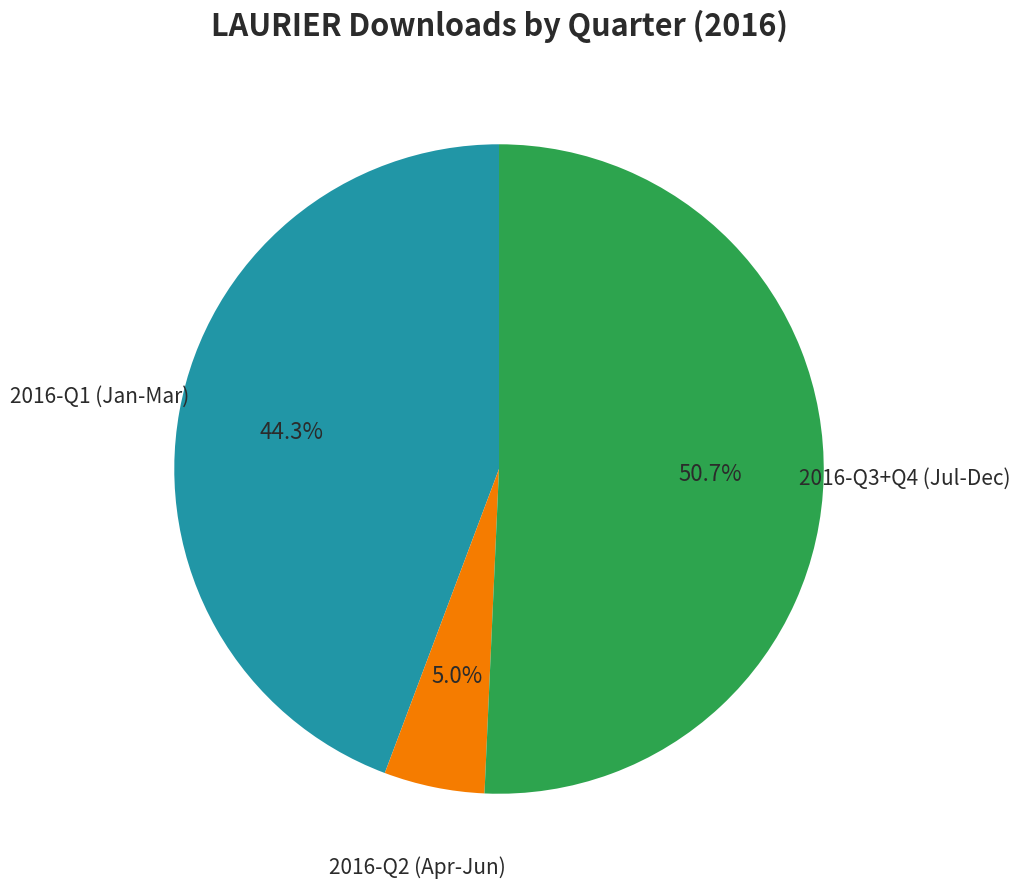

Is there any slice that represents more than half of the pie?

Yes